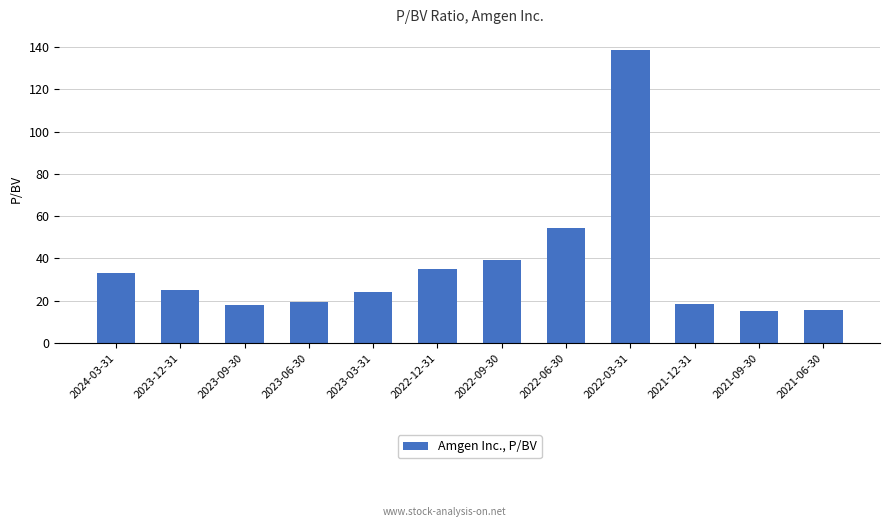

Which label corresponds to the largest value in the chart?

2022-03-31